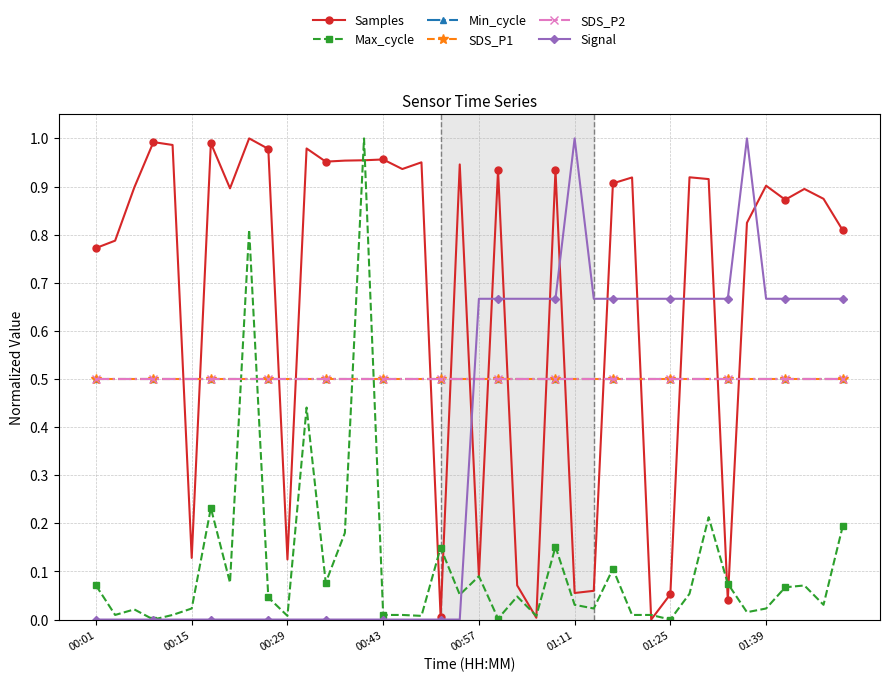

What is the sum of all Signal values?

14.0